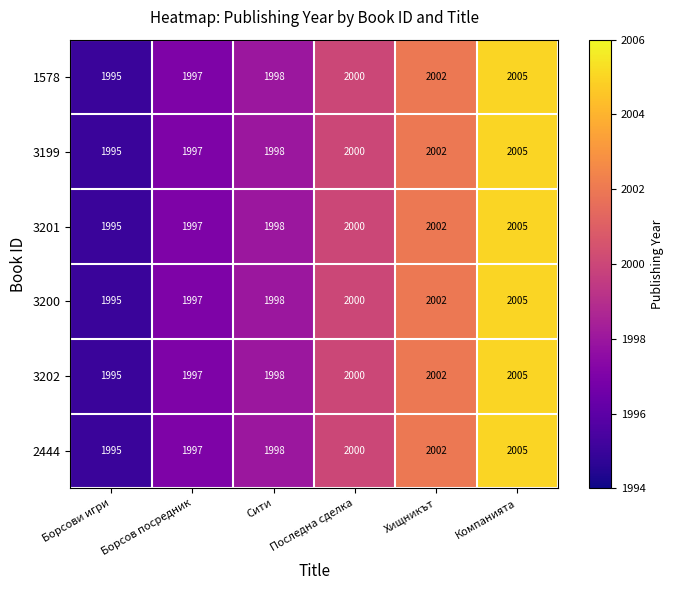

How many series are shown in this chart?

6